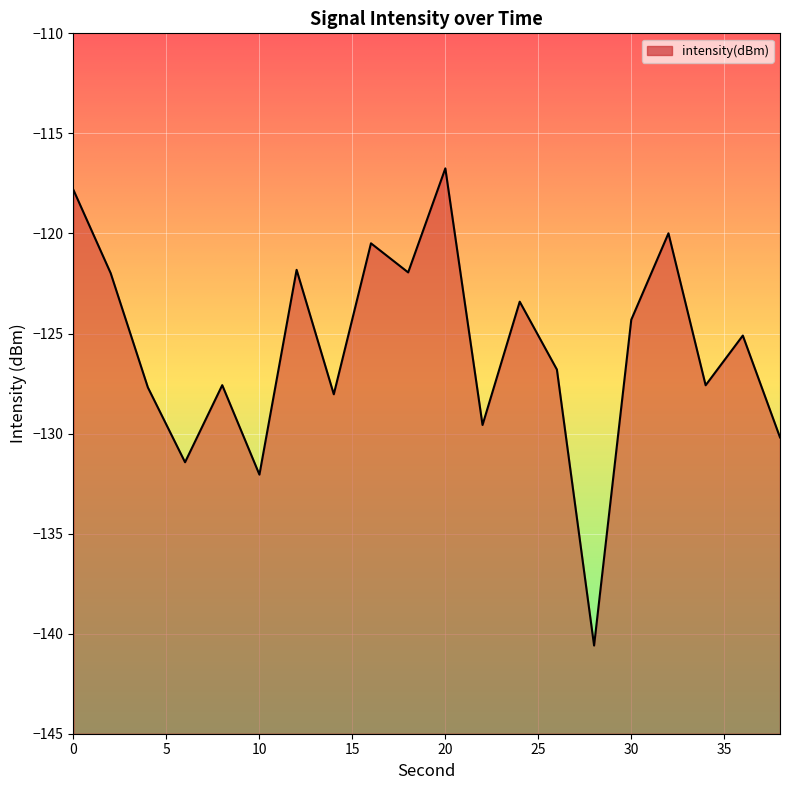

Count the number of categories in the chart.

20